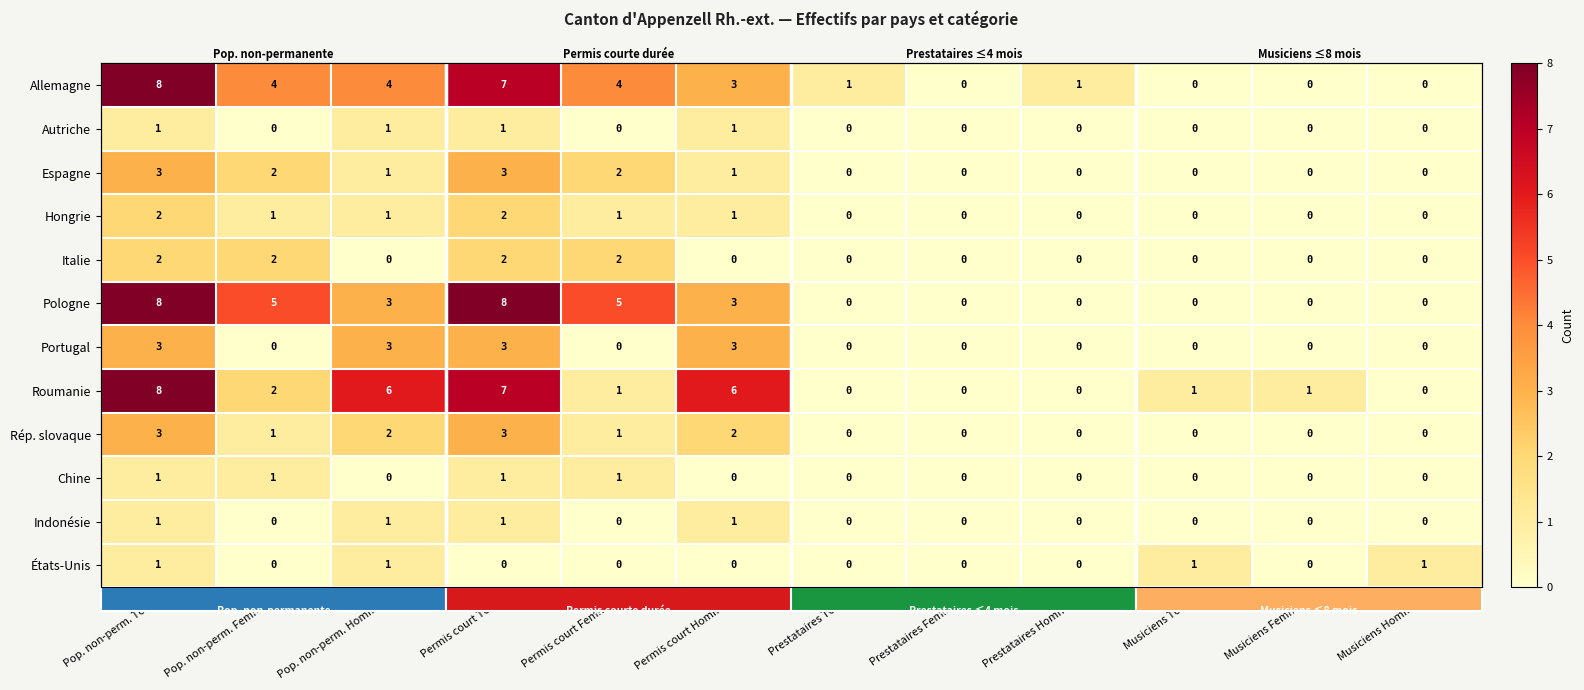

At how many categories does at least one series exceed 6?

2